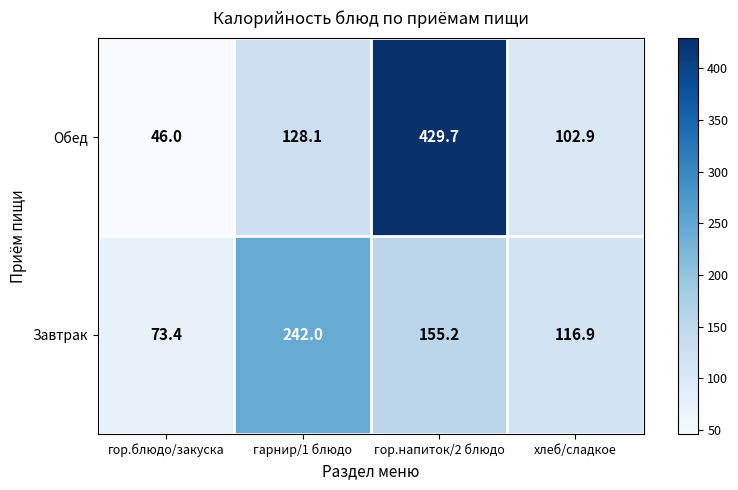

At which category does the chart reach its peak across all series?

гор.напиток/2 блюдо